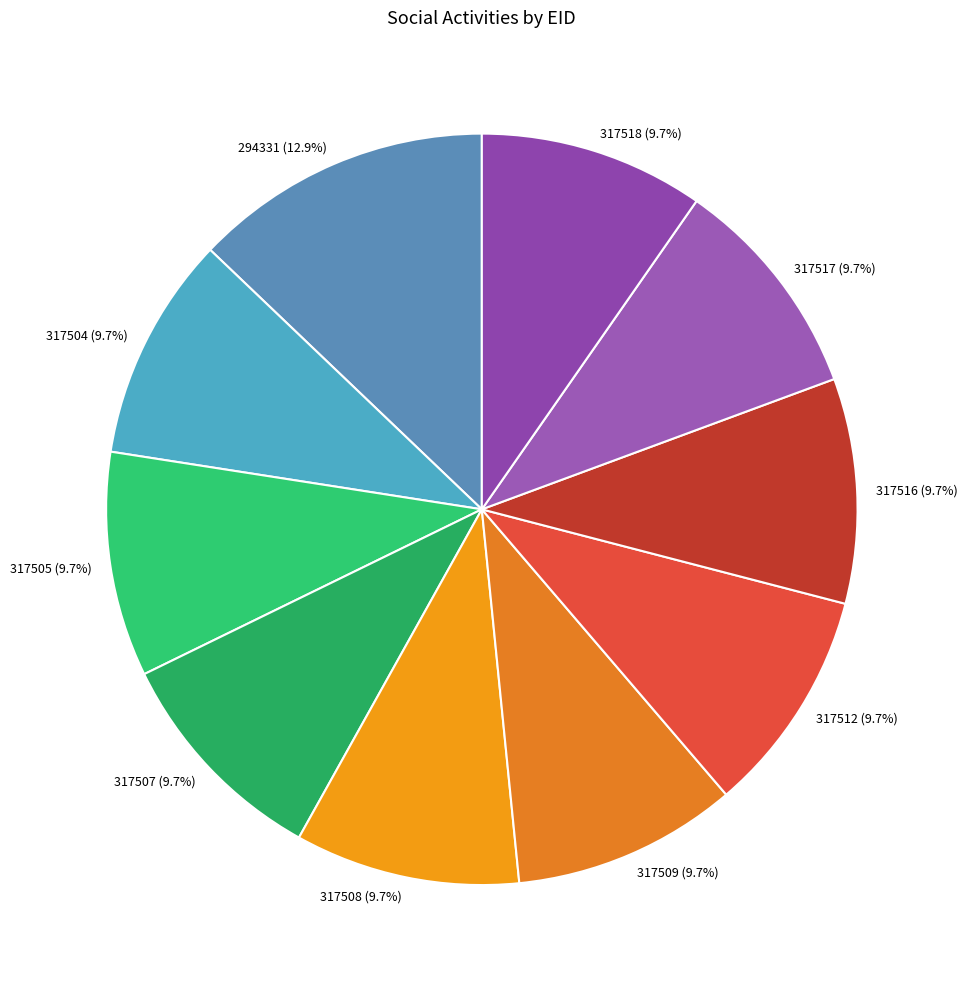

Do 317507 and 317518 together represent more than half of the pie?

No